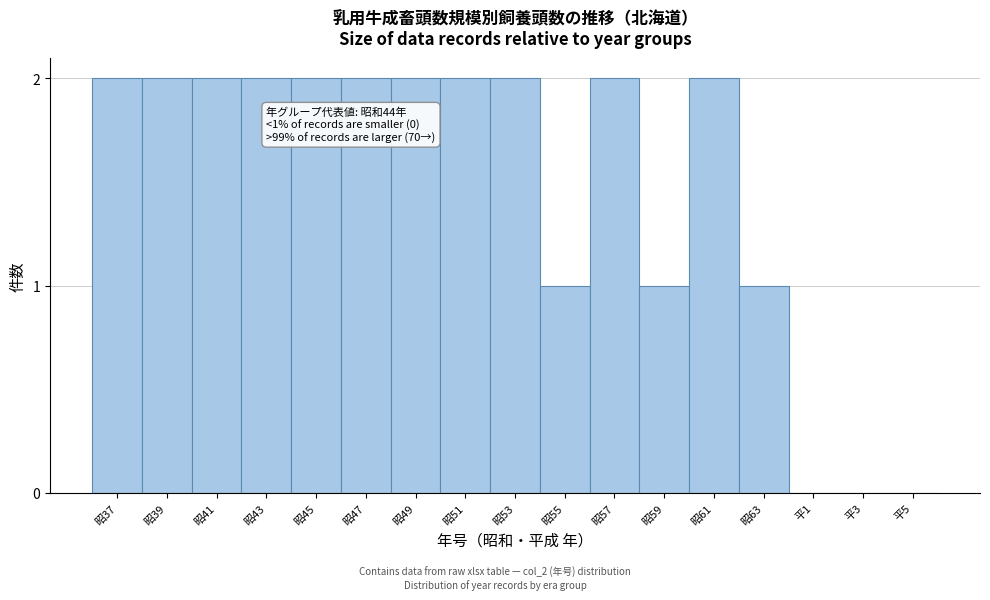

Reading left to right, what are all the values shown in this chart?

昭37=2	昭39=2	昭41=2	昭43=2	昭45=2	昭47=2	昭49=2	昭51=2	昭53=2	昭55=1	昭57=2	昭59=1	昭61=2	昭63=1	平1=0	平3=0	平5=0